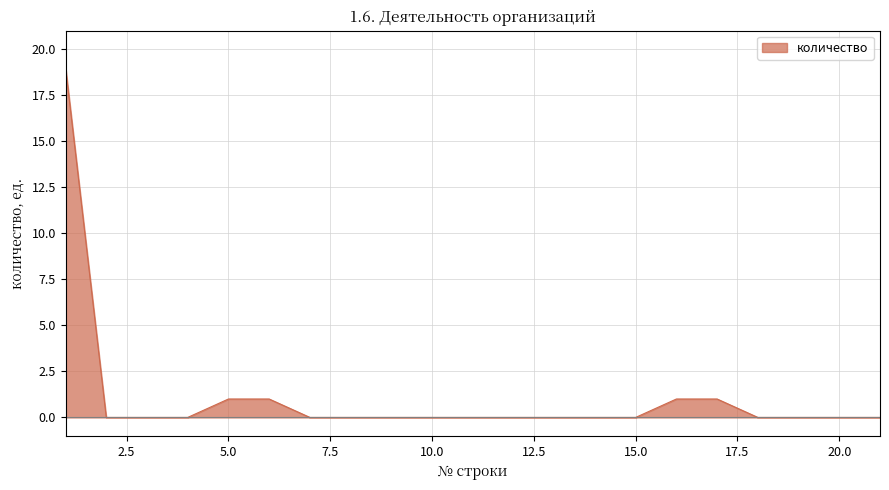

What is the difference between the maximum and minimum values?

19